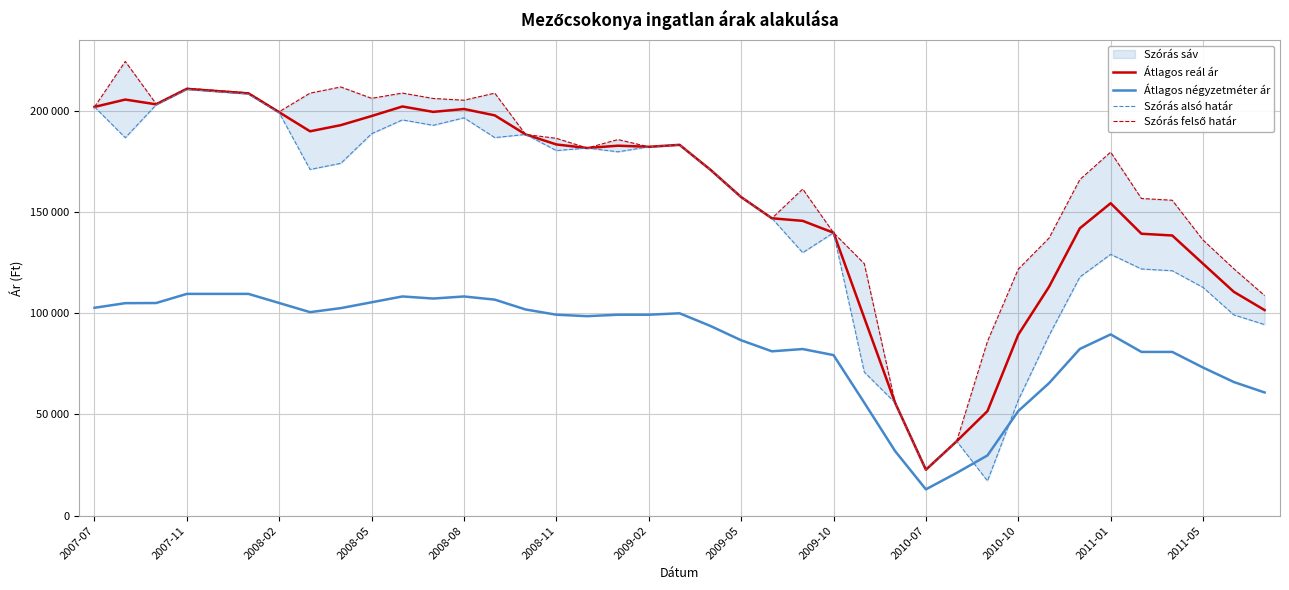

What is the difference between the maximum and minimum values in the Átlagos négyzetméter ár series?

96577